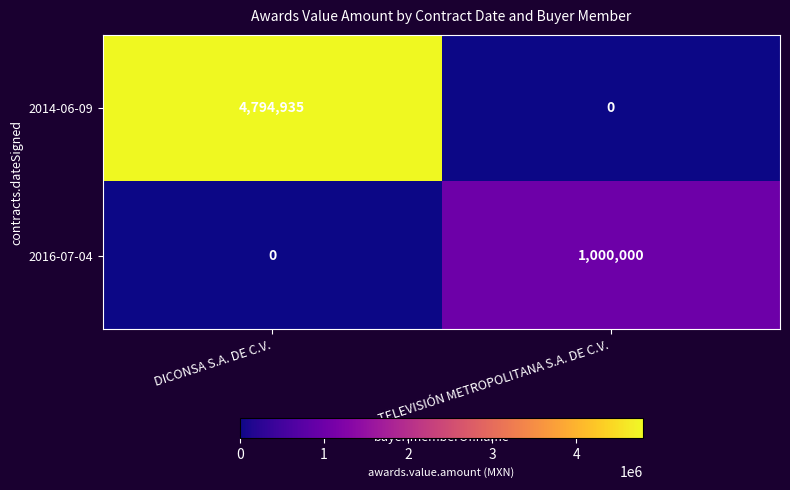

Between DICONSA S.A. DE C.V. and TELEVISIÓN METROPOLITANA S.A. DE C.V., which series saw the biggest shift?

2014-06-09